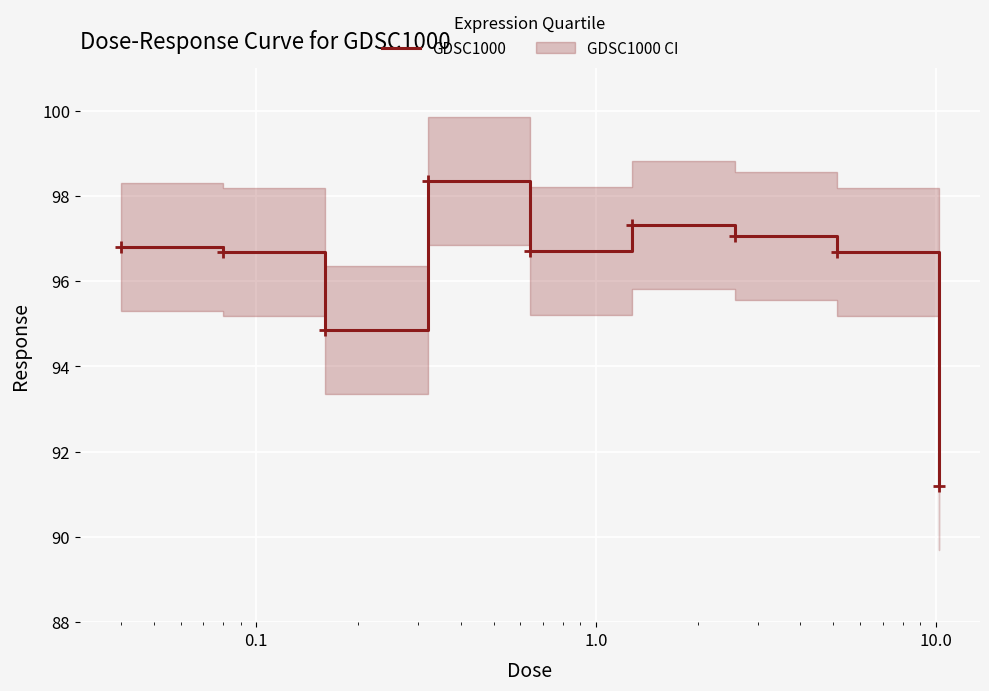

What is the minimum value for GDSC1000?

91.2